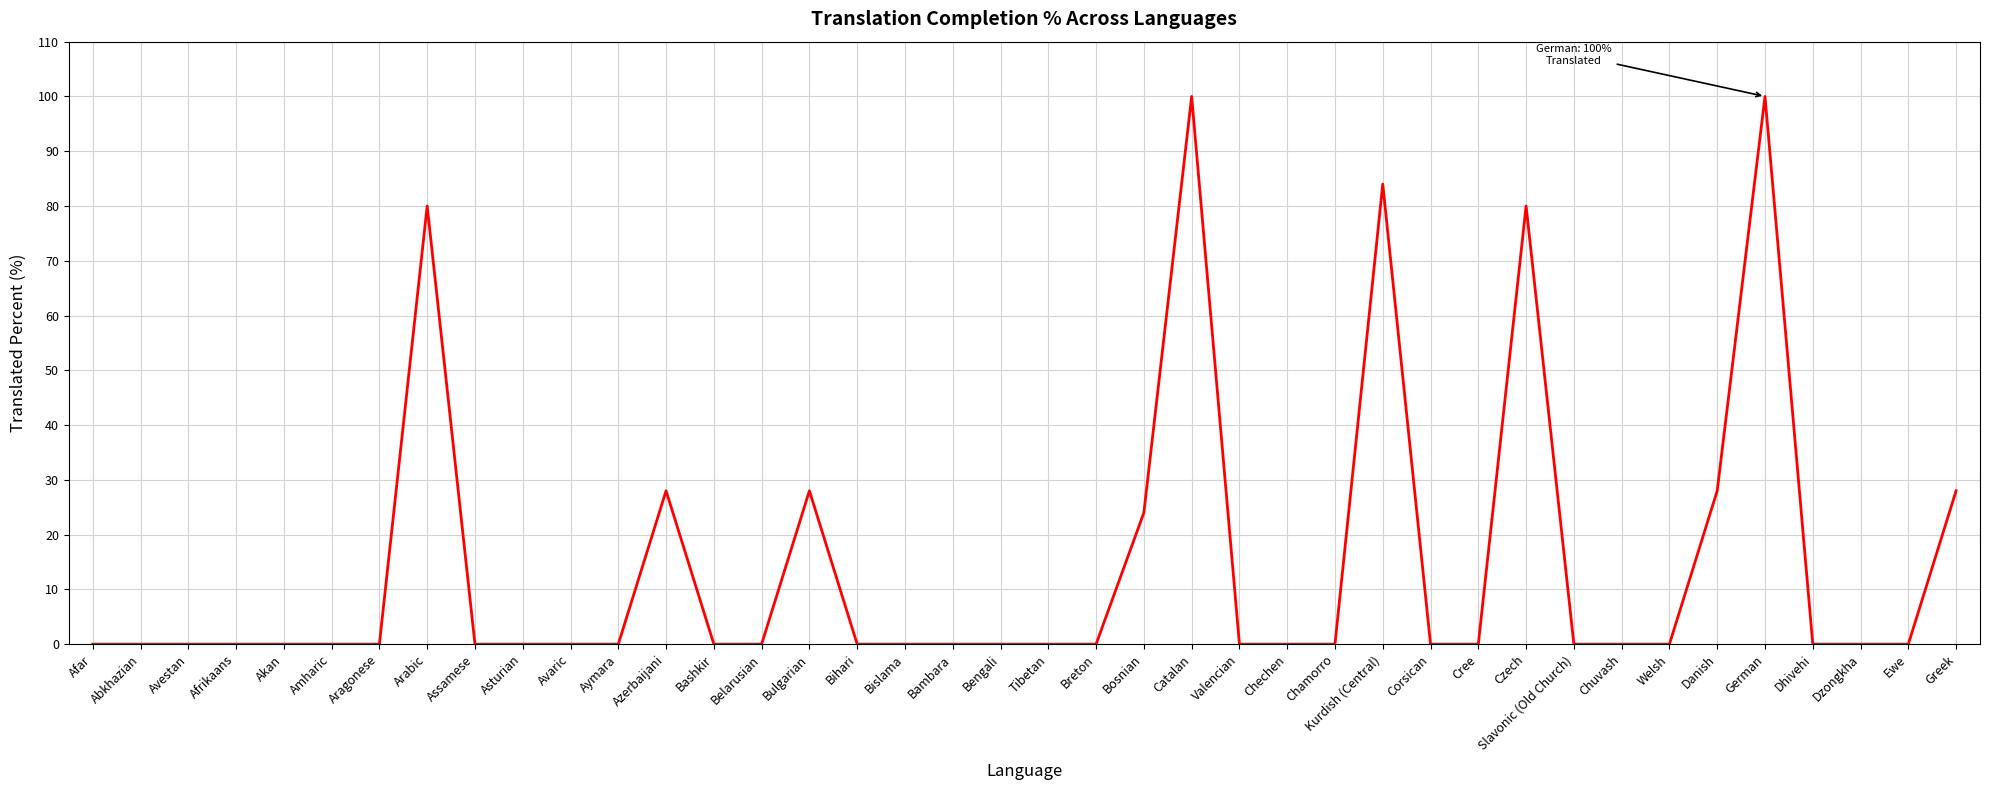

Reading left to right, what are all the values shown in this chart?

0	0	0	0	0	0	0	80	0	0	0	0	28	0	0	28	0	0	0	0	0	0	24	100	0	0	0	84	0	0	80	0	0	0	28	100	0	0	0	28